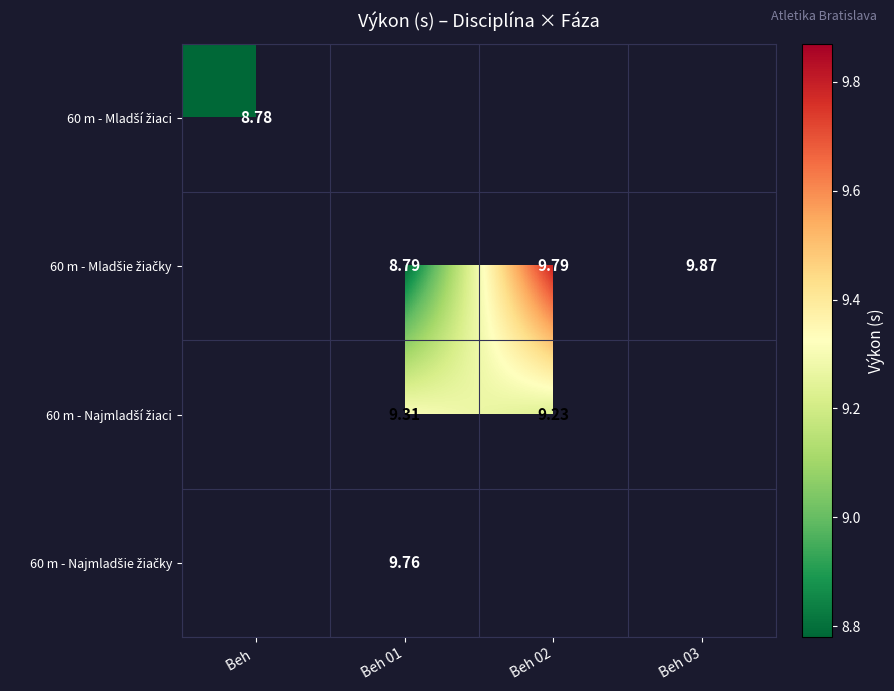

How many distinct data groups are displayed?

4